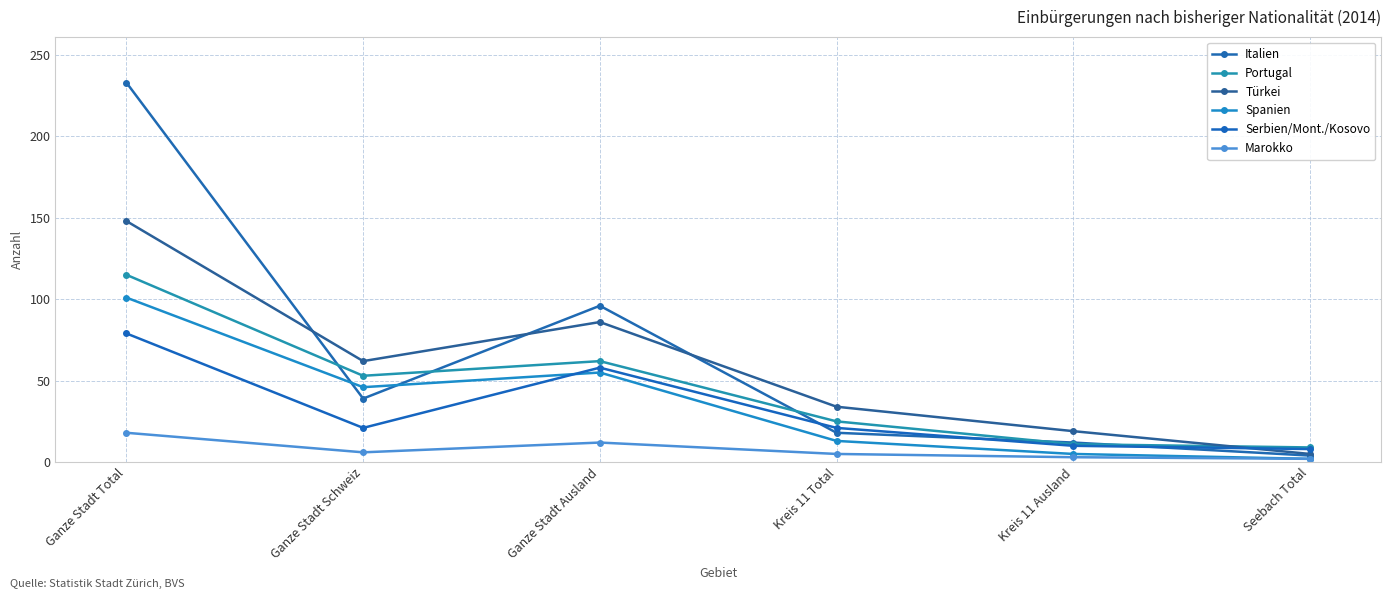

What are all the series names shown in the legend?

Italien, Portugal, Türkei, Spanien, Serbien/Mont./Kosovo, Marokko